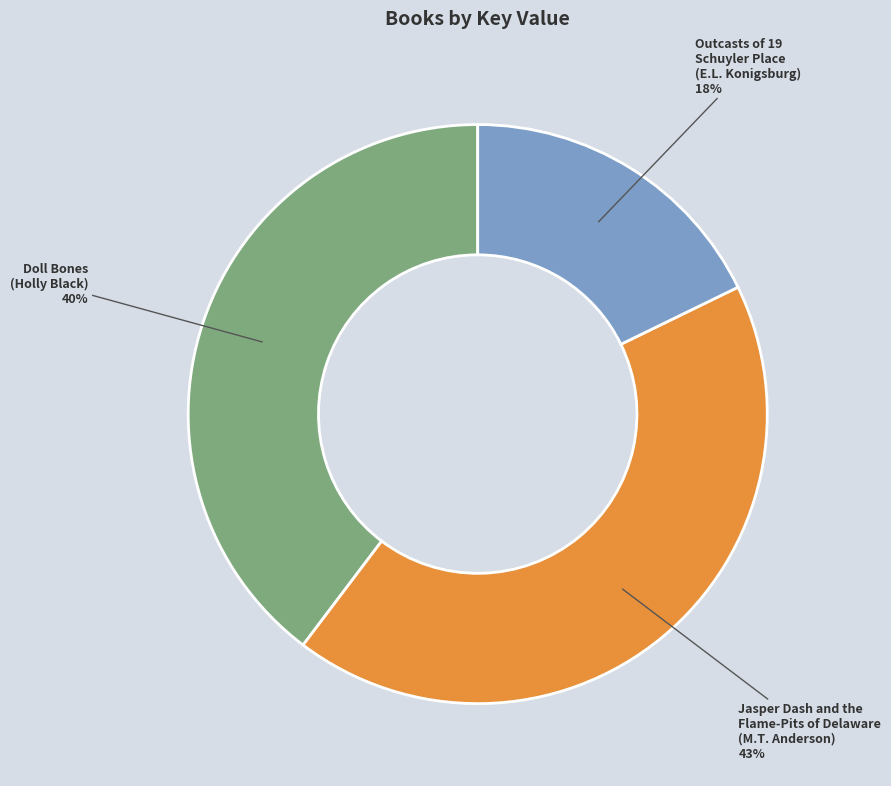

To the nearest percent, what is the average slice percentage?

33%